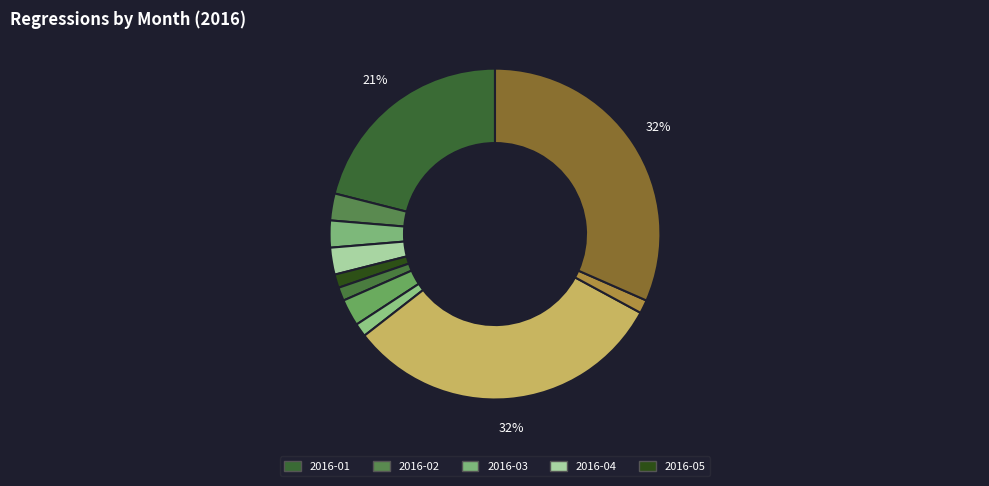

How many slices are in this pie chart?

11